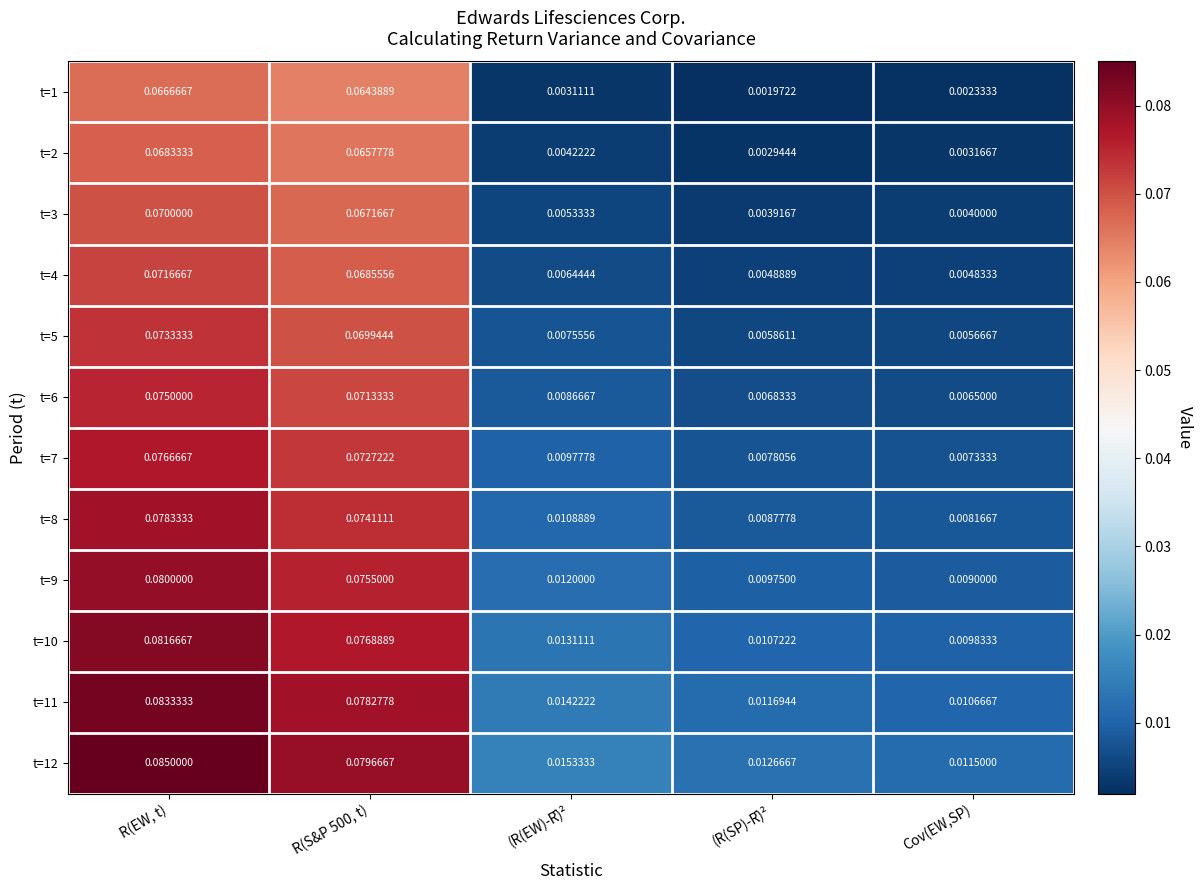

At which category is the sum across all series the highest?

R(EW, t)